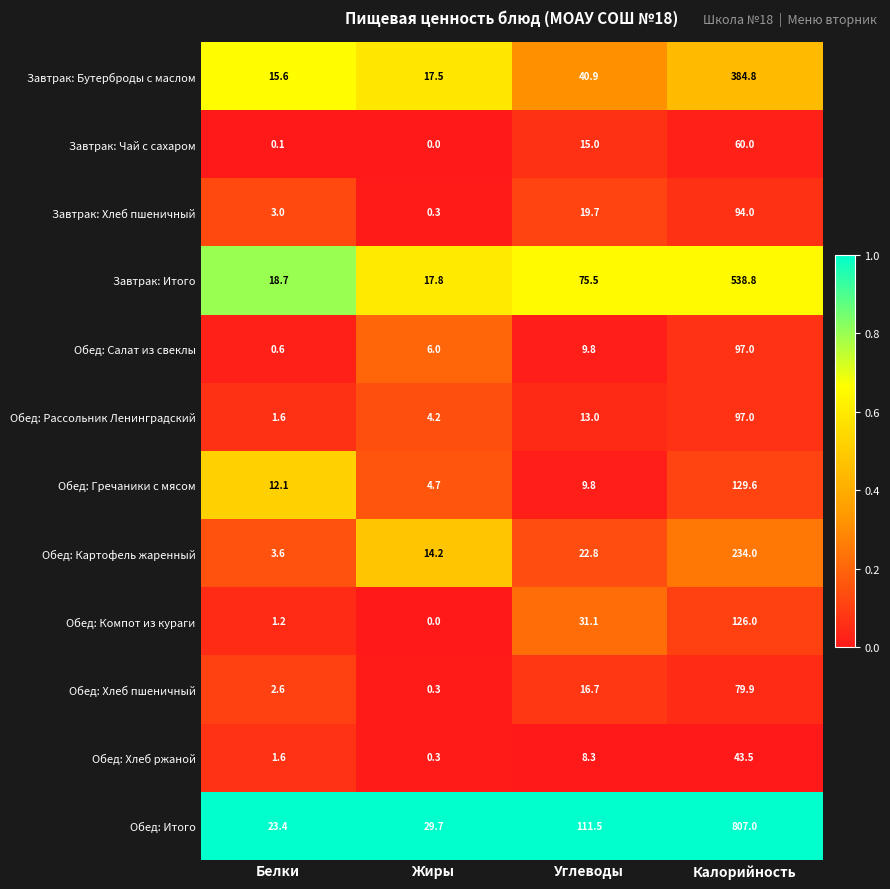

The value of Обед: Салат из свеклы at Калорийность is 39.3. True or false?

False